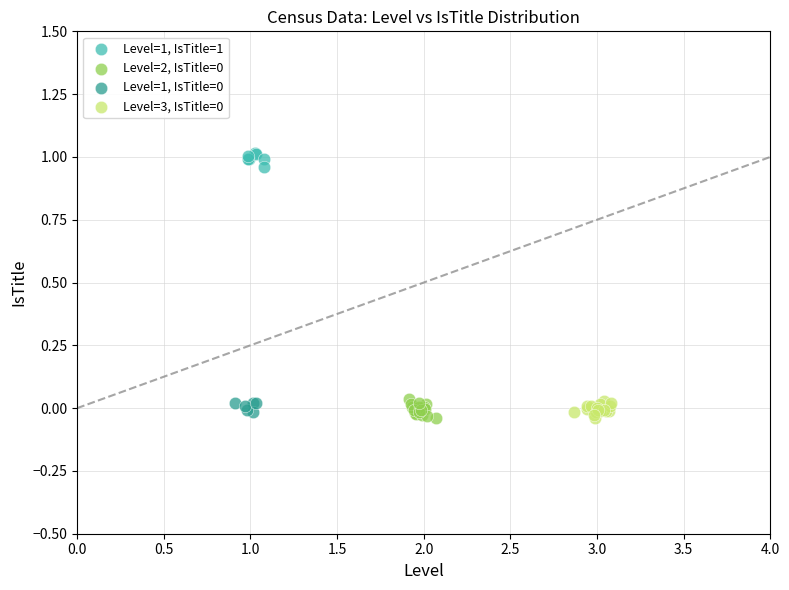

Which series reaches the maximum Y coordinate?

Level=1, IsTitle=1